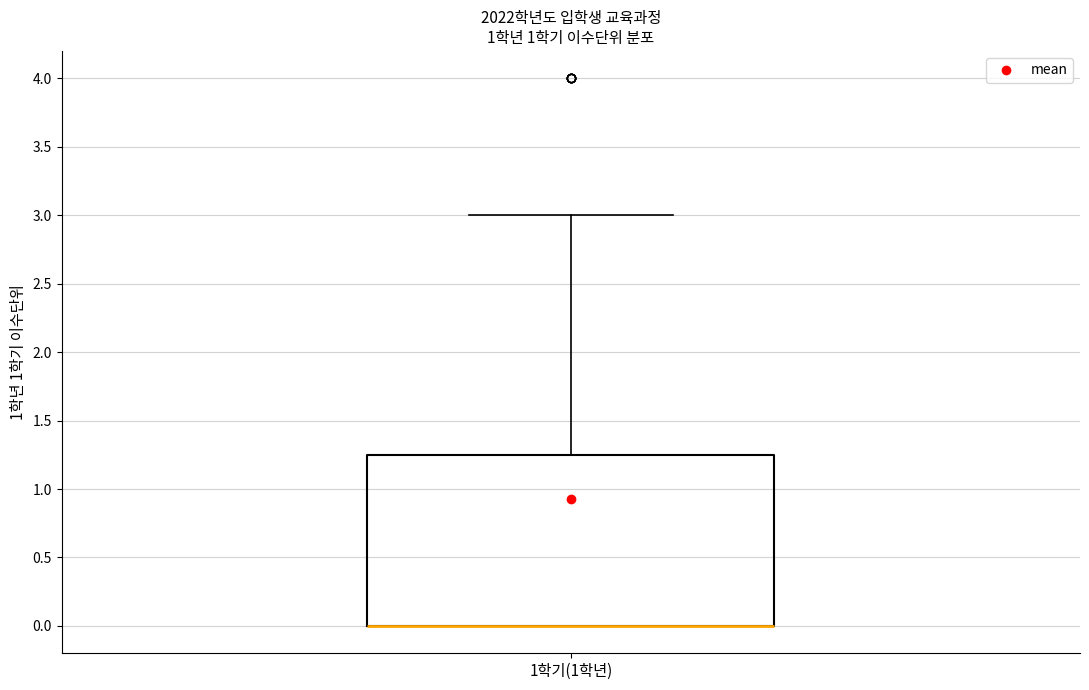

Read this box plot against the y-axis: the position of the median line, the range covered by the box, and the ends of both whiskers. The values are not printed on the chart, so give them approximately, as read against the axis.

median 0.00 (drawn on the box's lower edge), box 0.00 to 1.25, whiskers 0.00 to 3.00